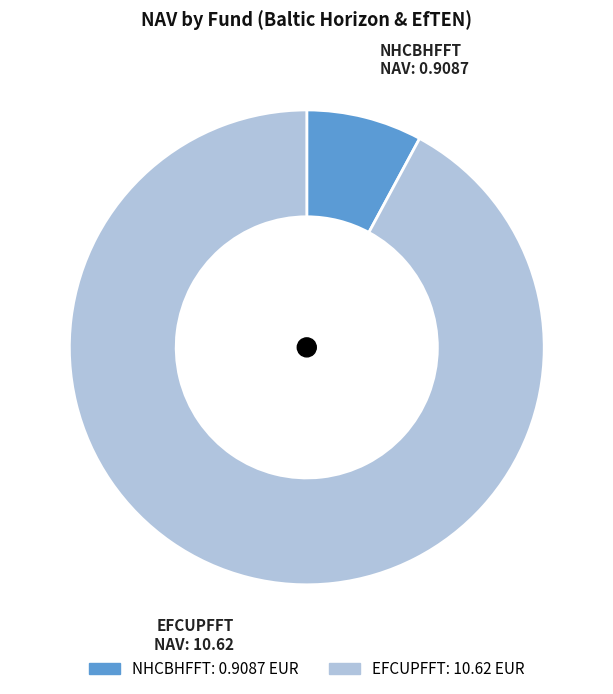

Combined, do EFCUPFFT and NHCBHFFT account for over 50%?

Yes